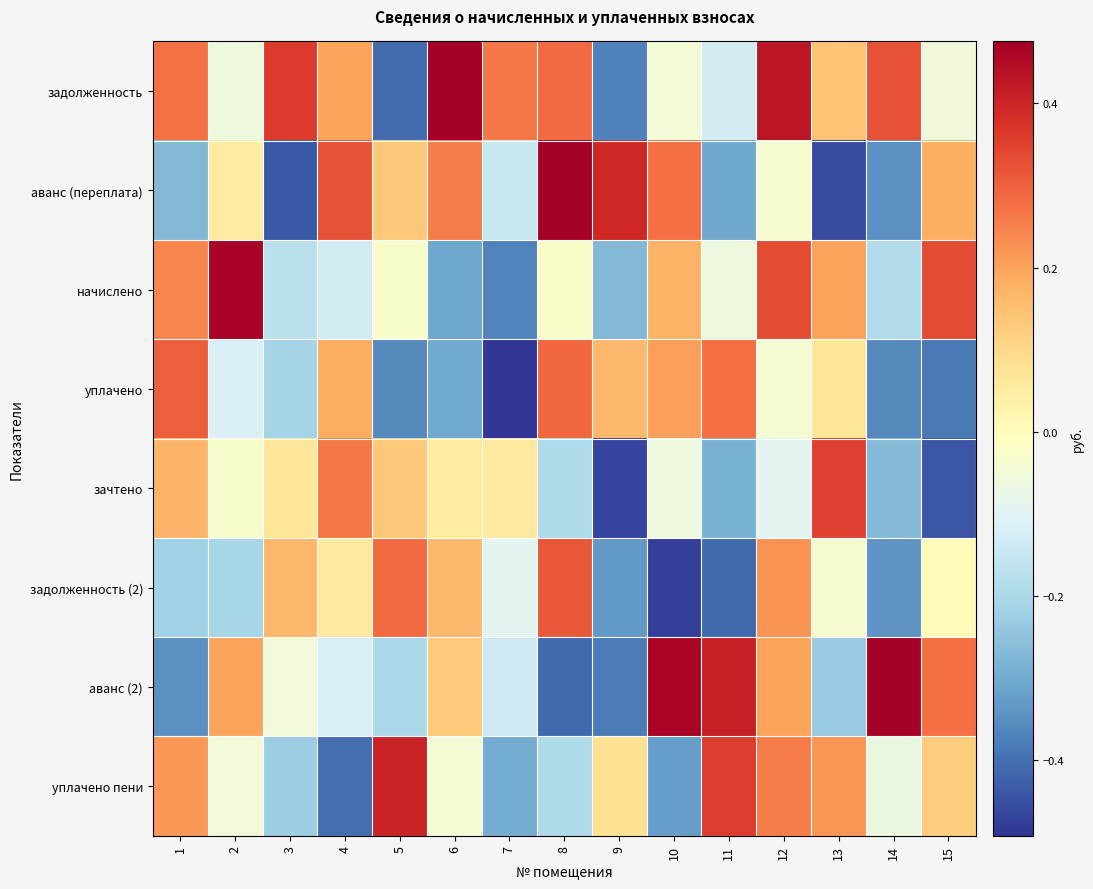

What is the difference between the highest and lowest values at 1?

0.7